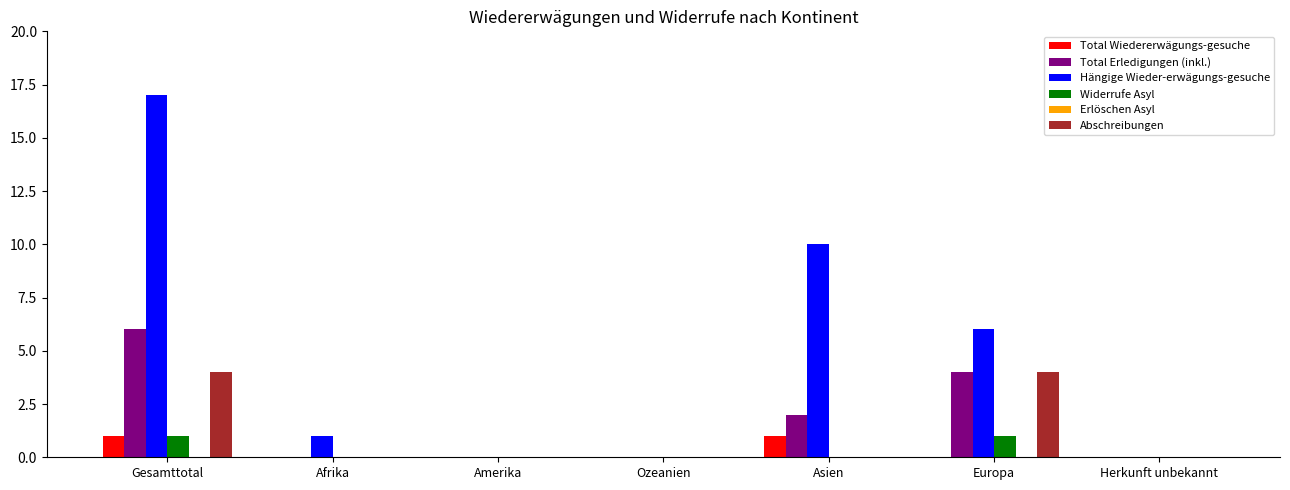

What is the approximate value of Total Erledigungen (inkl.) at Gesamttotal?

6